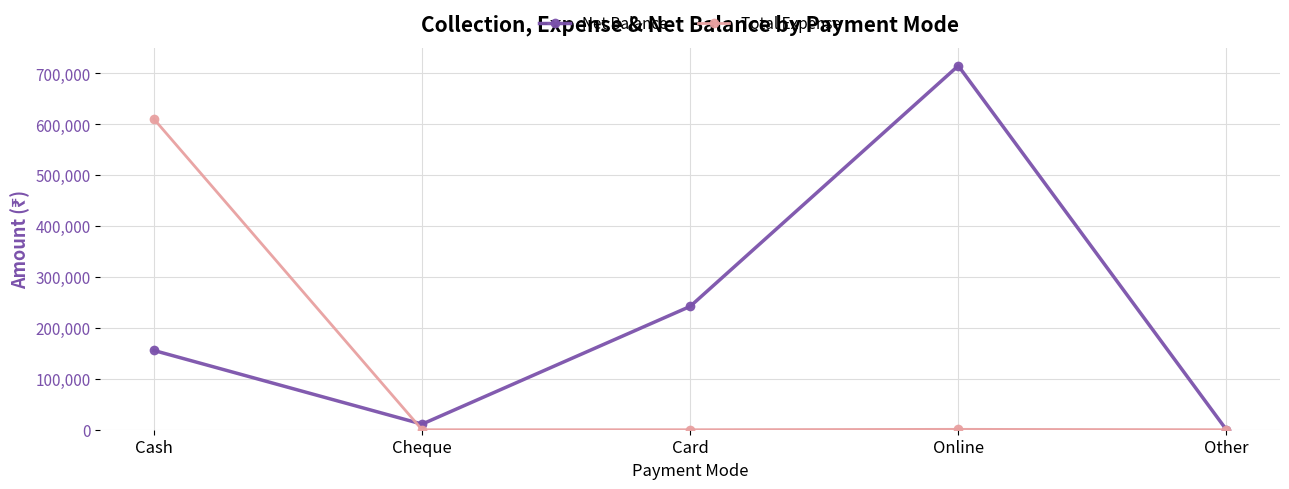

How many values in Net Balance are above zero?

4